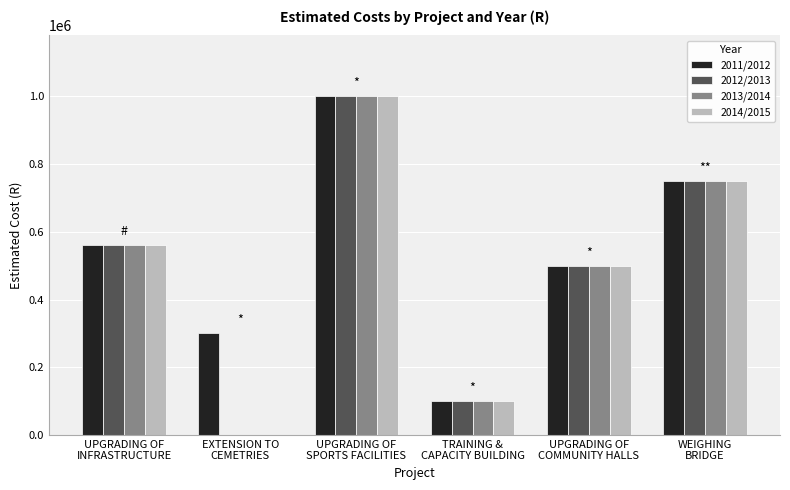

The value of 2012/2013 at UPGRADING OF
SPORTS FACILITIES is 457801. True or false?

False